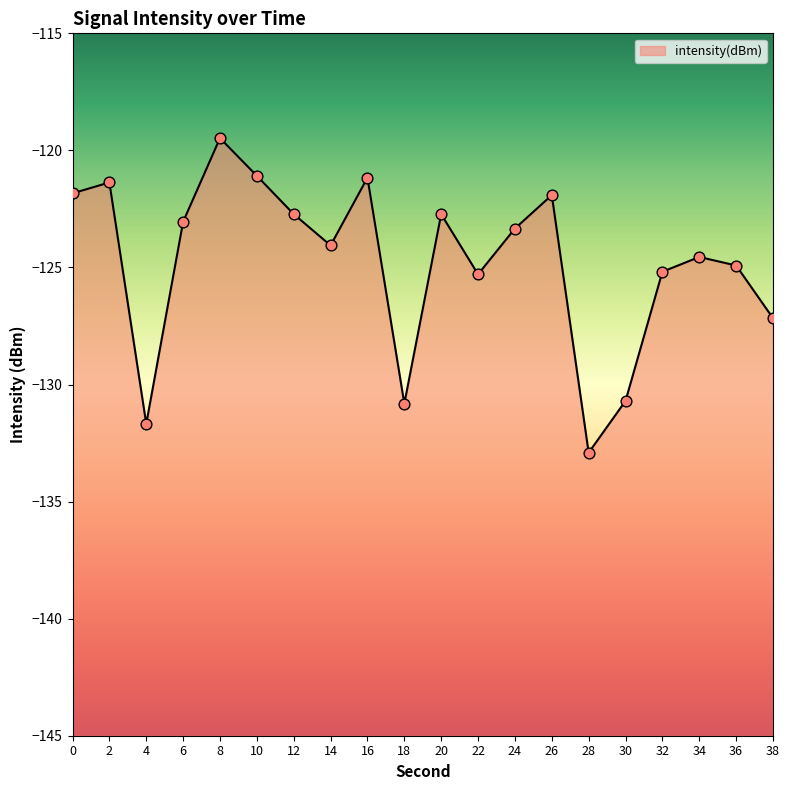

What is the change in value from 0 to 26?

-0.1